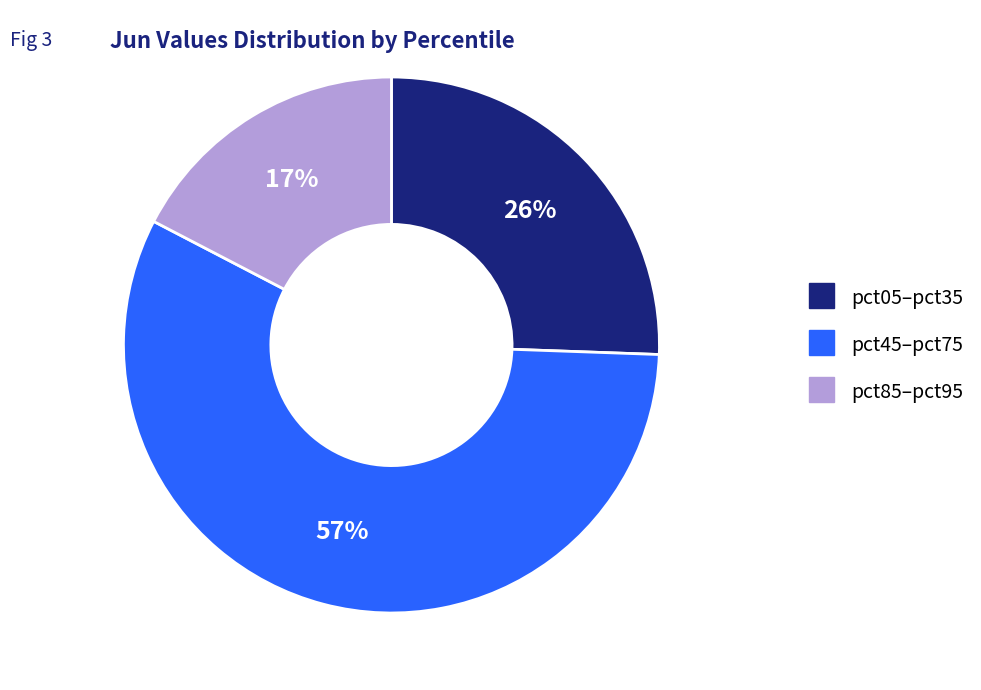

Is there any slice that represents more than half of the pie?

Yes